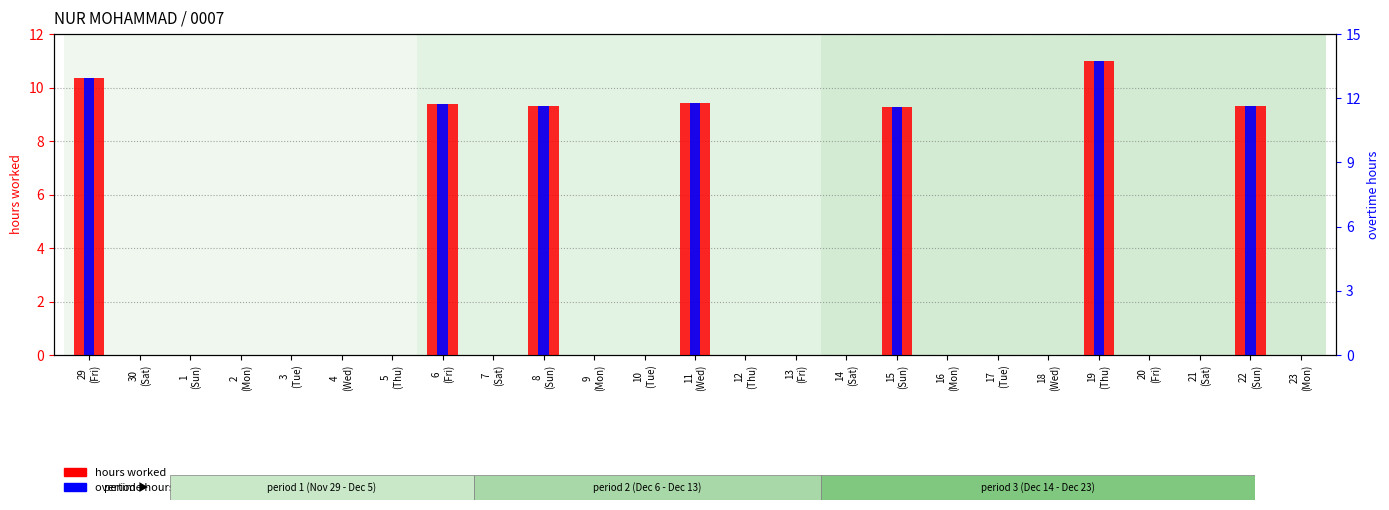

Which category has the highest value across all series?

19
(Thu)